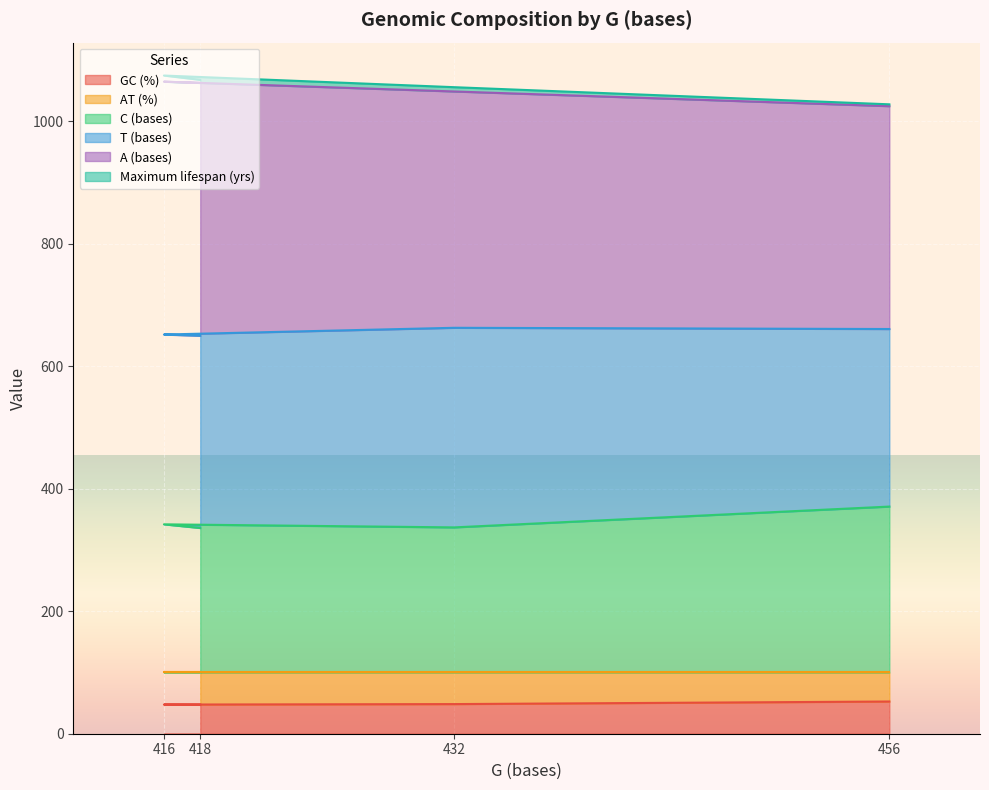

What is the maximum value for GC (%)?

52.6